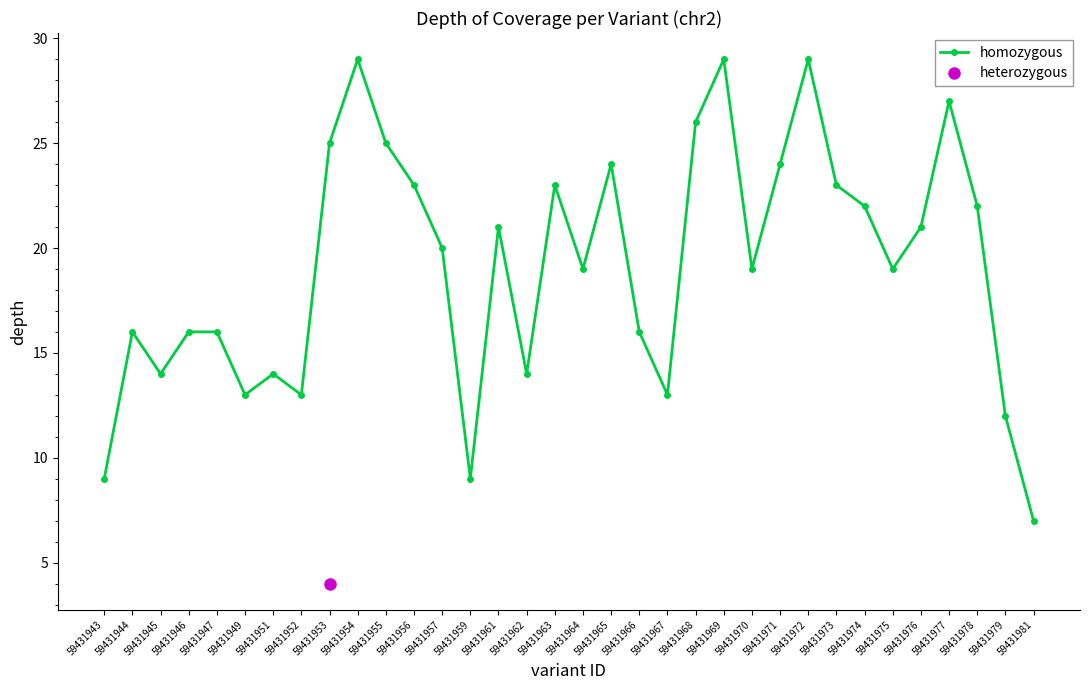

Is it true that the value at 59431947 is 16?

True